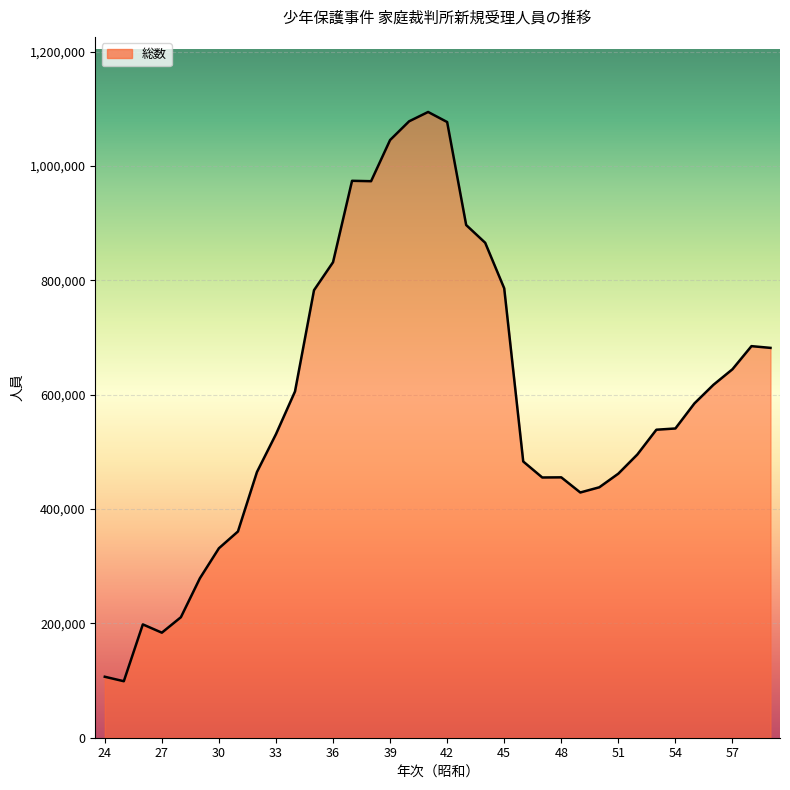

Does the chart have visible grid lines?

Yes